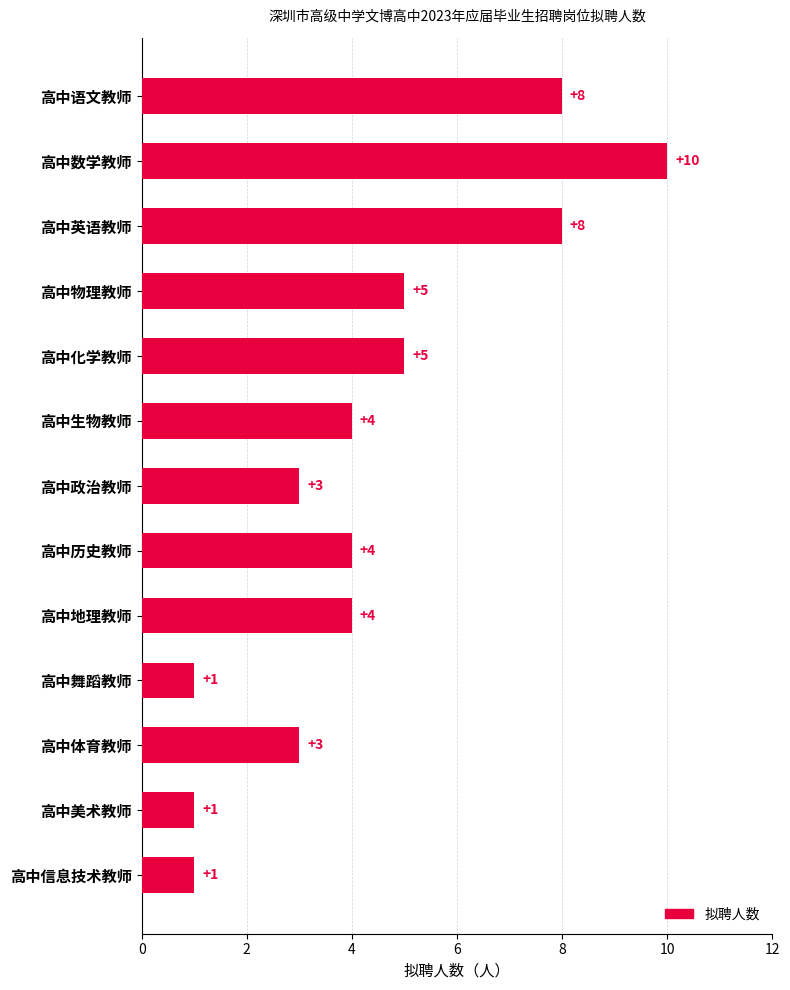

Reading top to bottom, list all the values displayed in this chart.

8	10	8	5	5	4	3	4	4	1	3	1	1